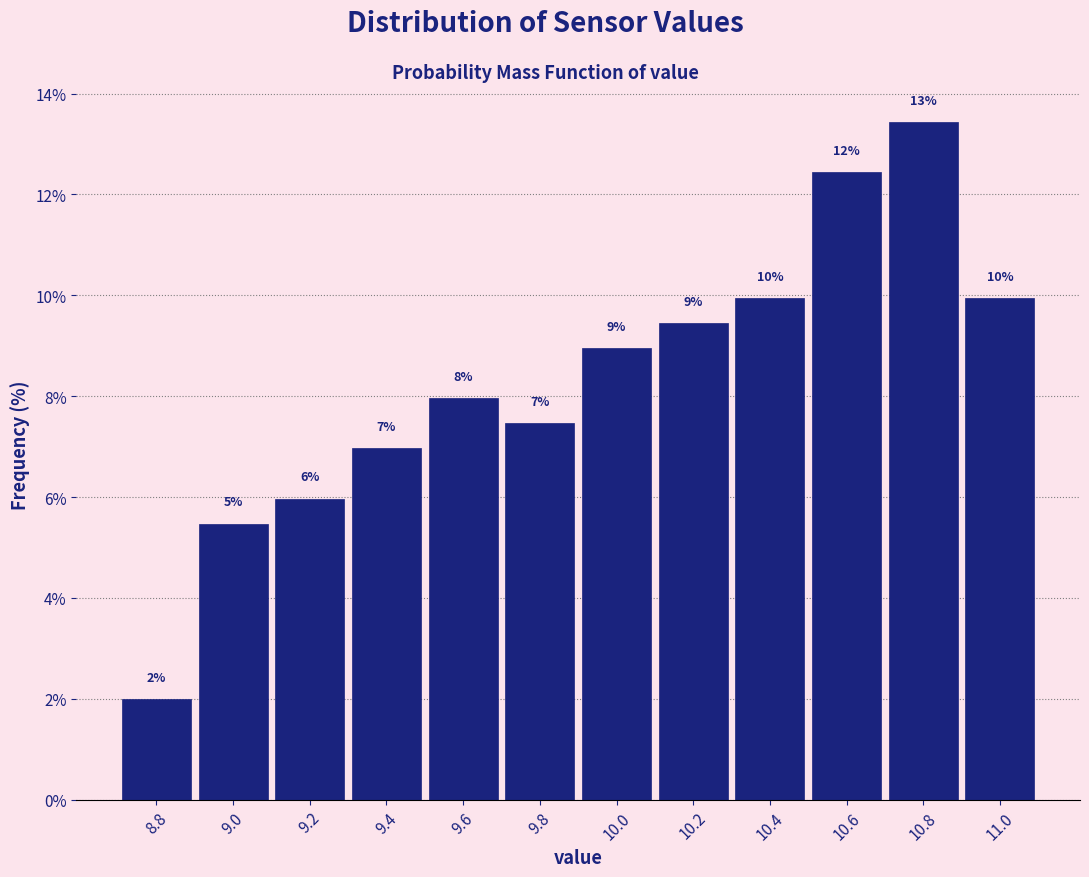

Which range on the x-axis has the tallest bar?

10.7 to 10.9